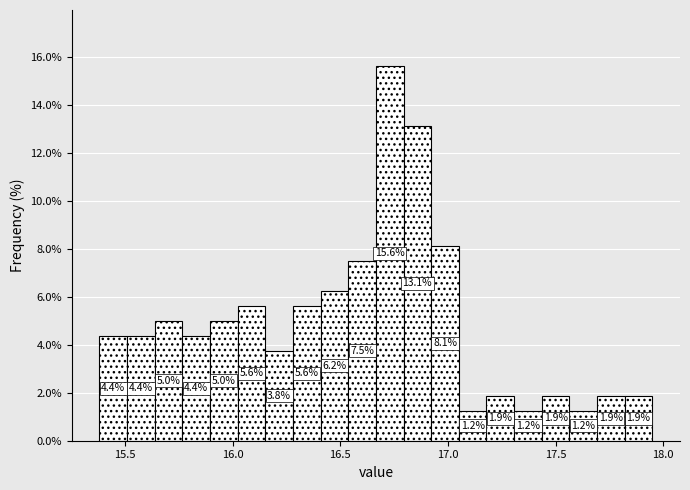

Around what value on the x-axis is the tallest bar? Give the approximate position of its centre, as read against the axis.

16.75